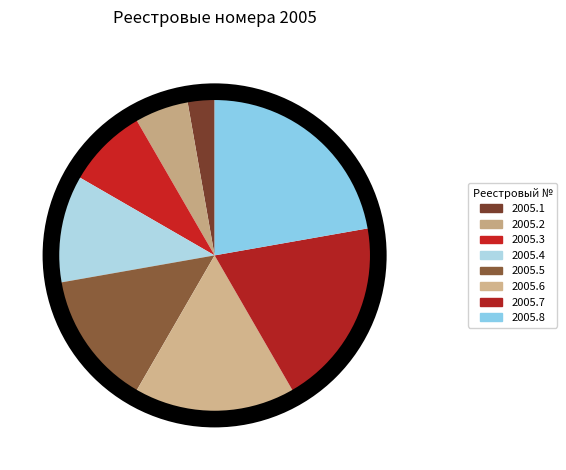

To the nearest percent, what percentage of the pie is 2005.4?

11%